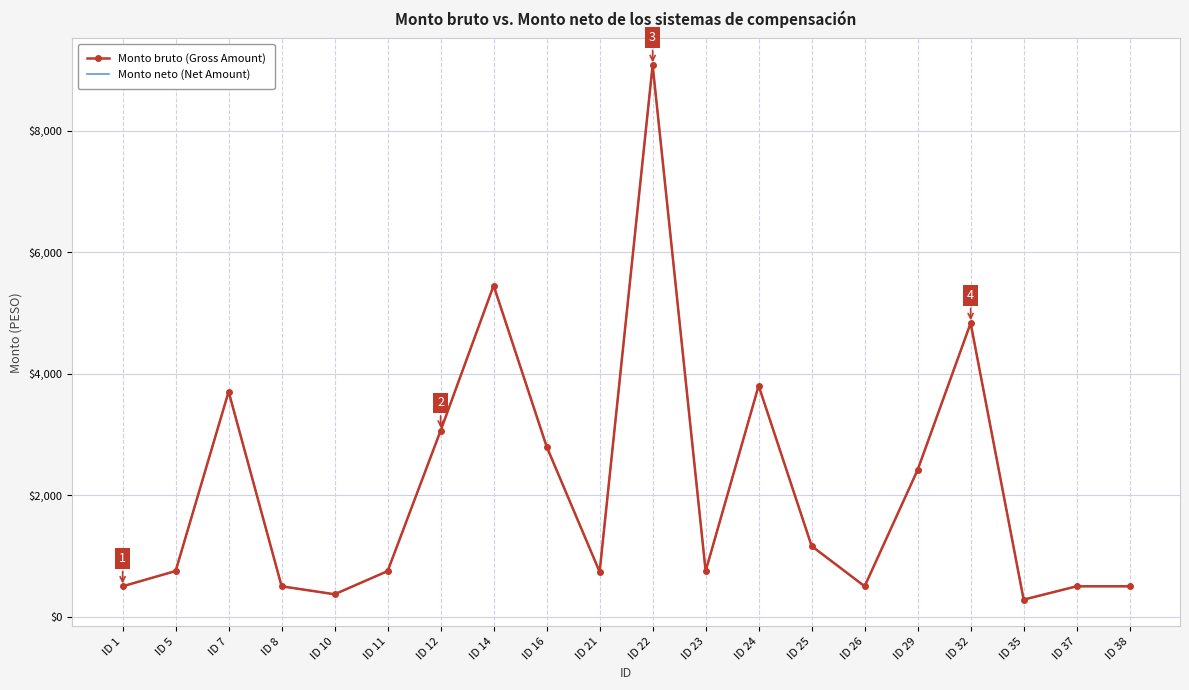

List the series in order of their peak value, lowest first.

Monto bruto (Gross Amount), Monto neto (Net Amount)